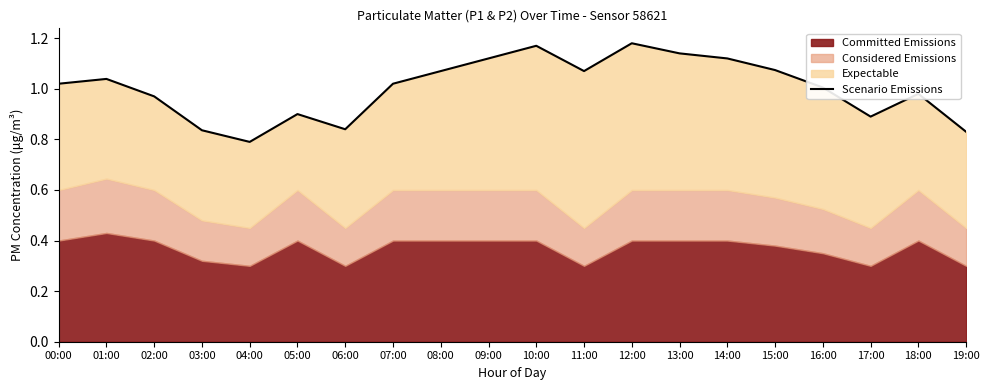

Rank the categories by value from lowest to highest.

04:00, 19:00, 03:00, 06:00, 17:00, 05:00, 02:00, 18:00, 16:00, 00:00, 07:00, 01:00, 08:00, 11:00, 15:00, 09:00, 14:00, 13:00, 10:00, 12:00